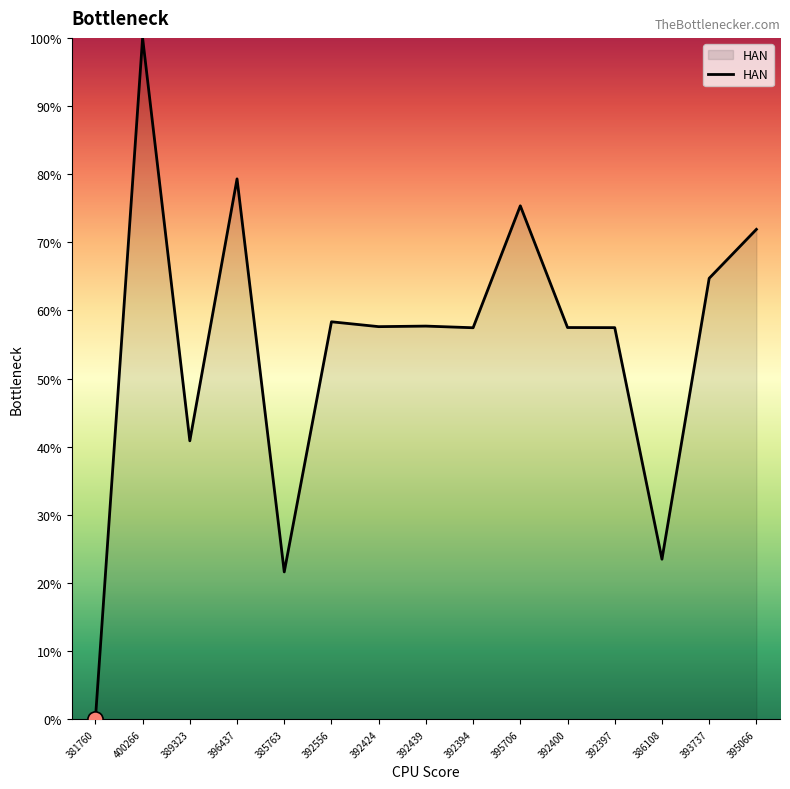

What is the change in value from 396437 to 392400?

-21.8